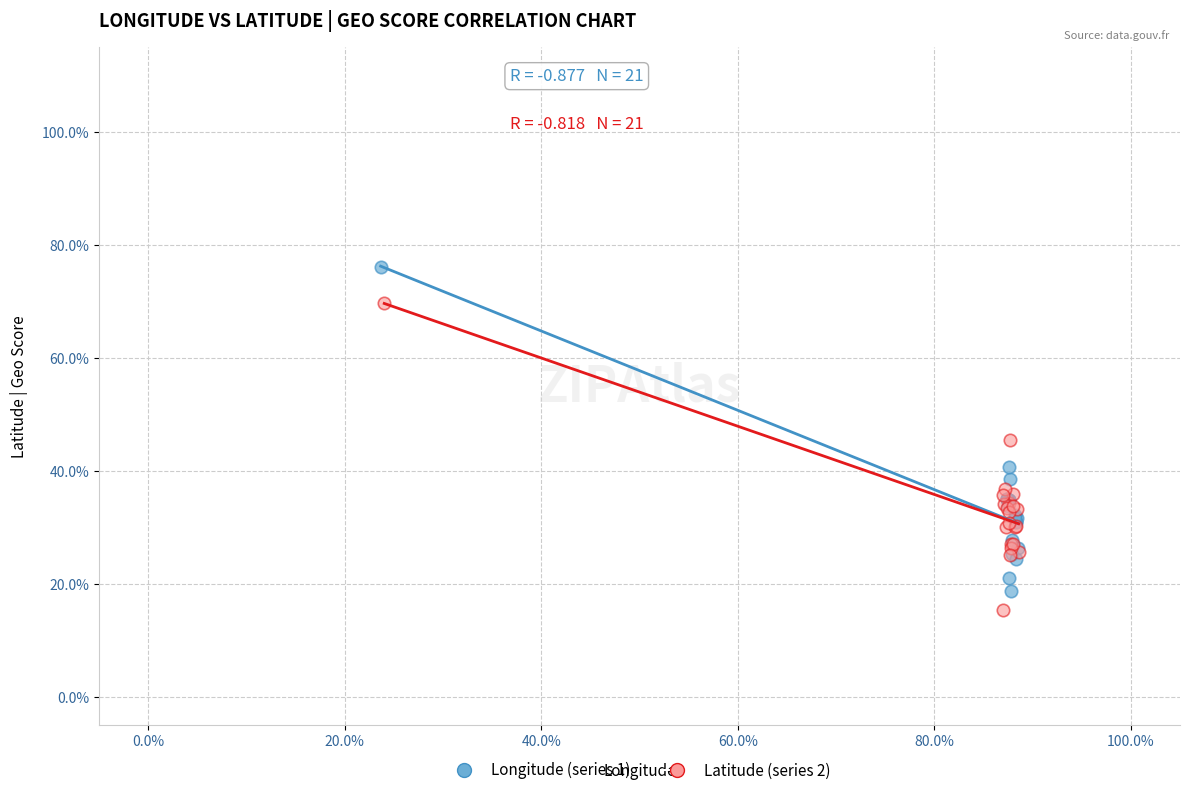

Which series reaches the minimum Y coordinate?

Latitude (series 2)